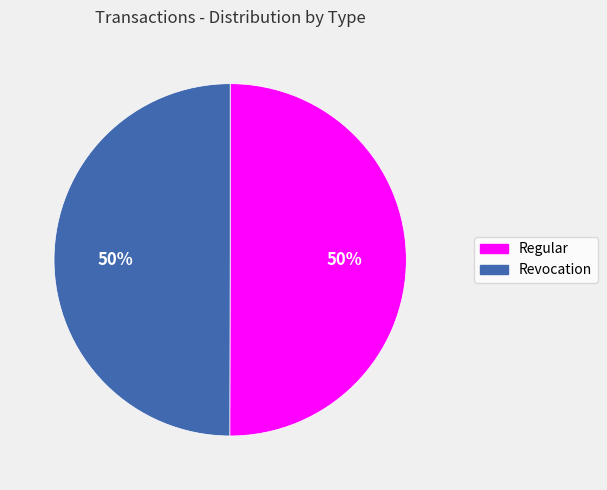

Is it true that Regular is 50% of the pie?

True